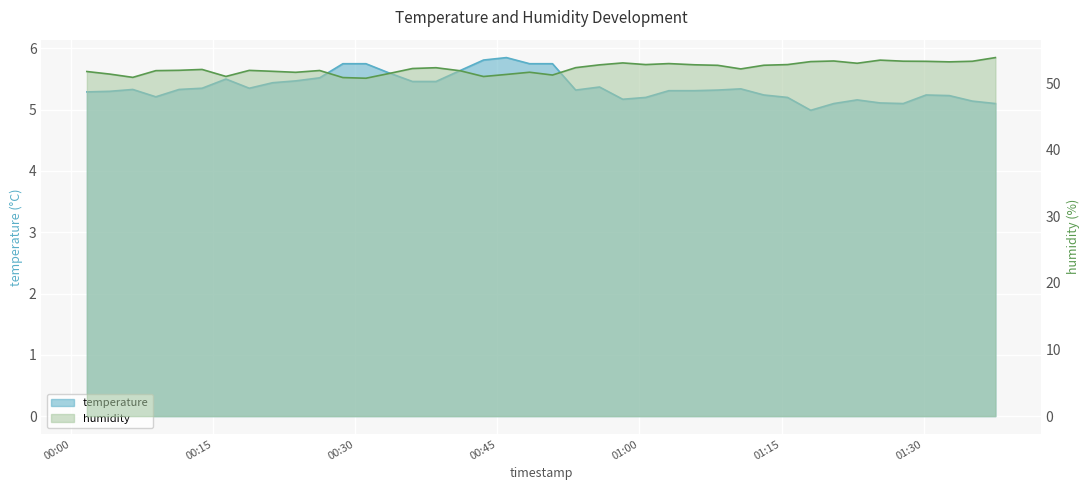

What is the total value across all series at 2023-02-01T00:23:42?

57.1